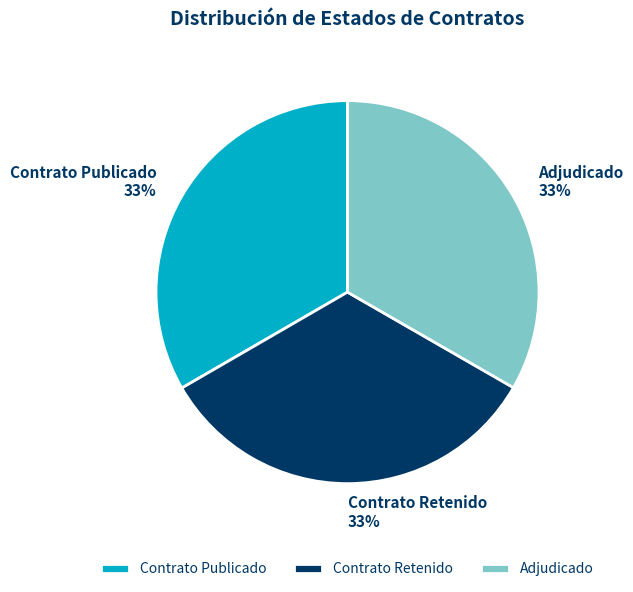

What percentage is the Contrato Retenido slice, to the nearest percent?

33%